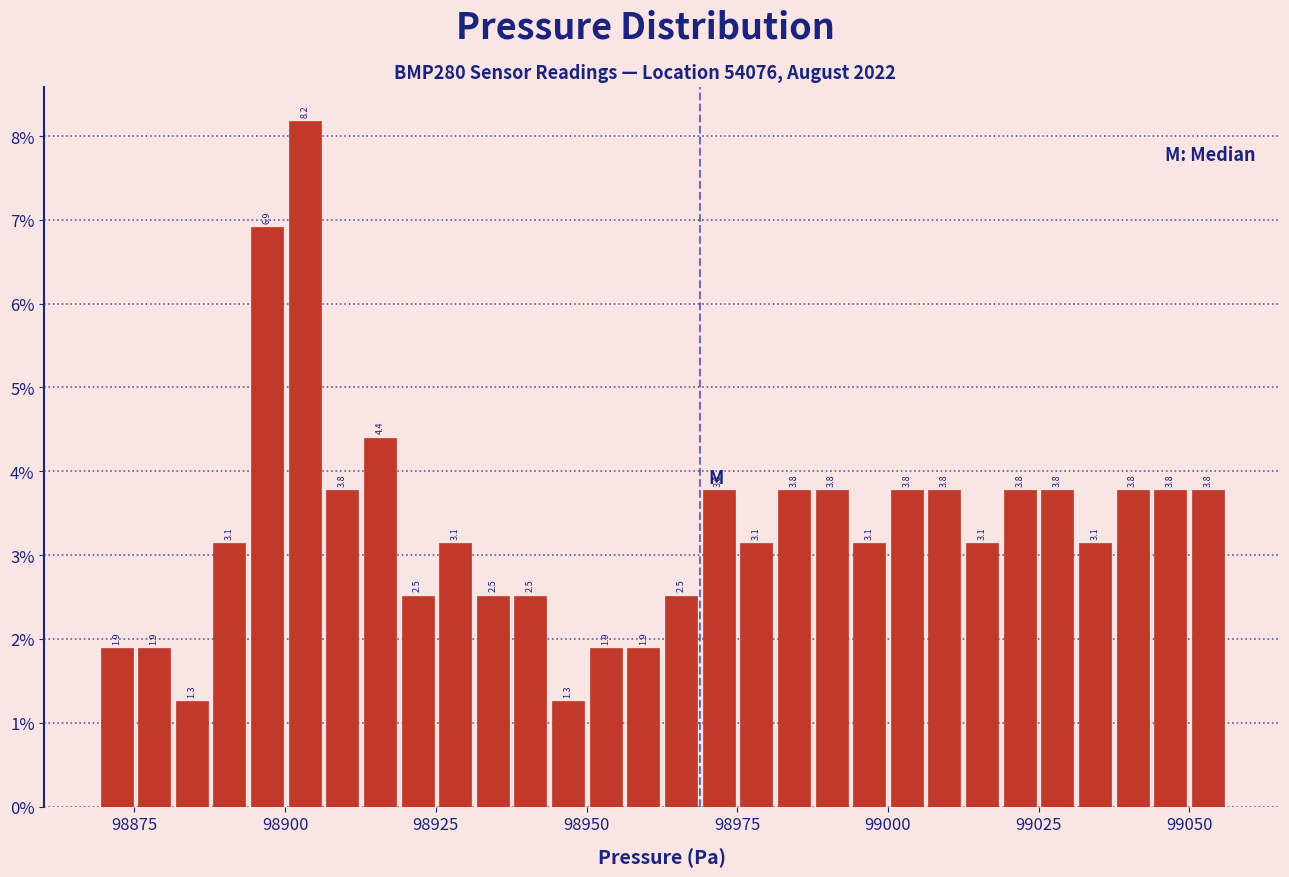

Read against the x-axis, roughly where is the centre of the tallest bar?

98905